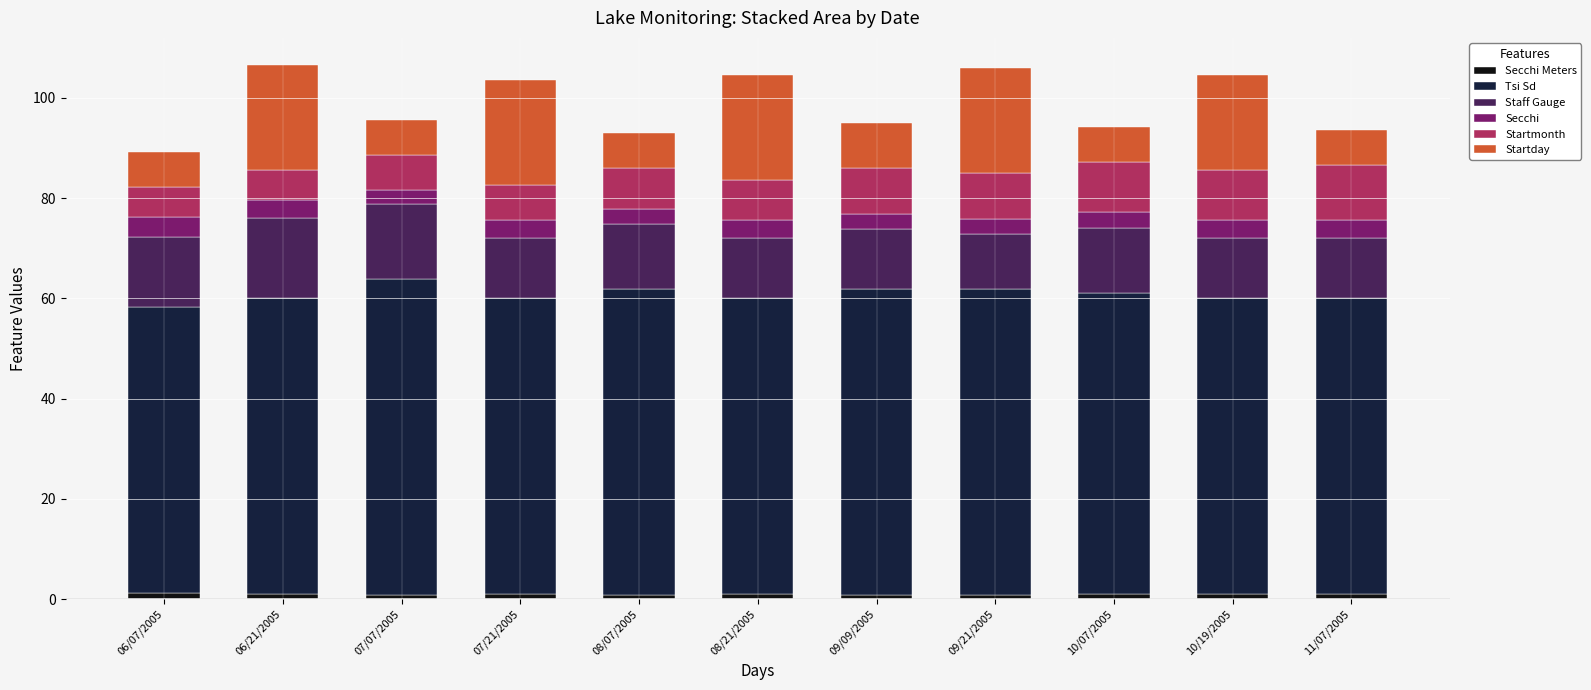

How many Startmonth values are between 7 and 10?

8